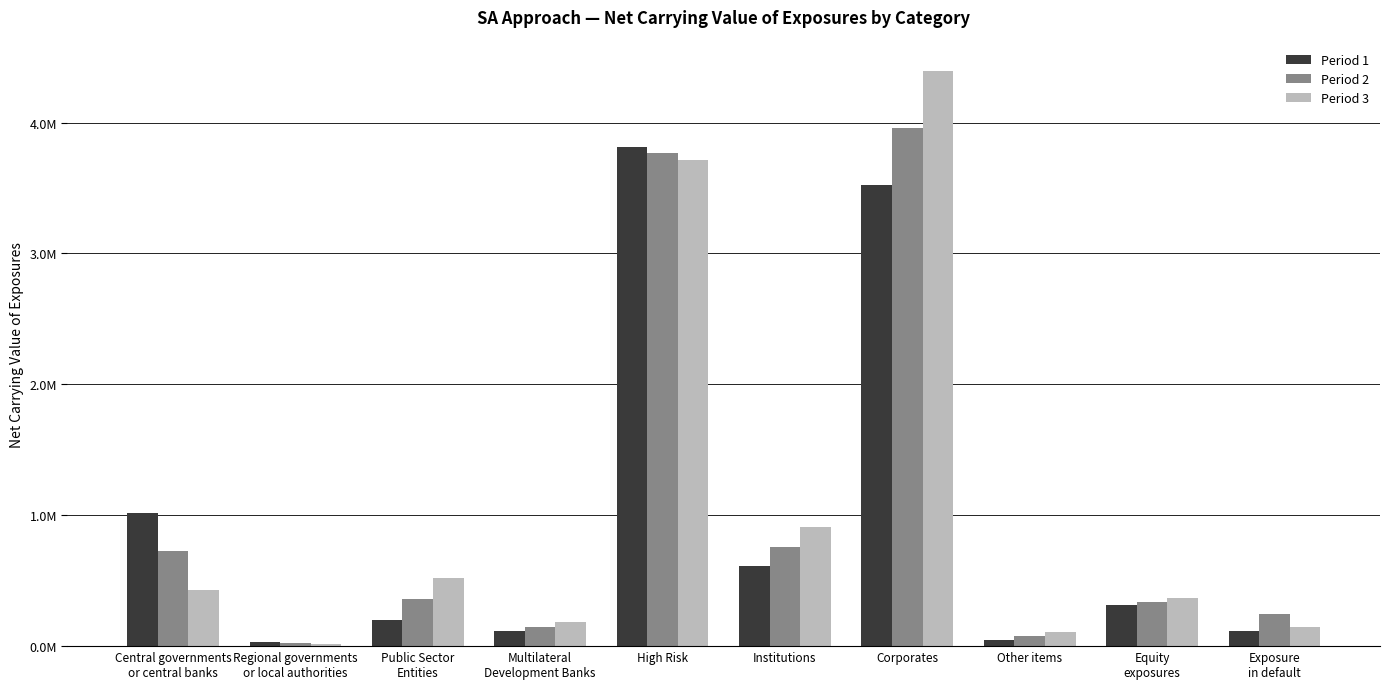

What is the lowest value of the Period 3 series?

19986.2